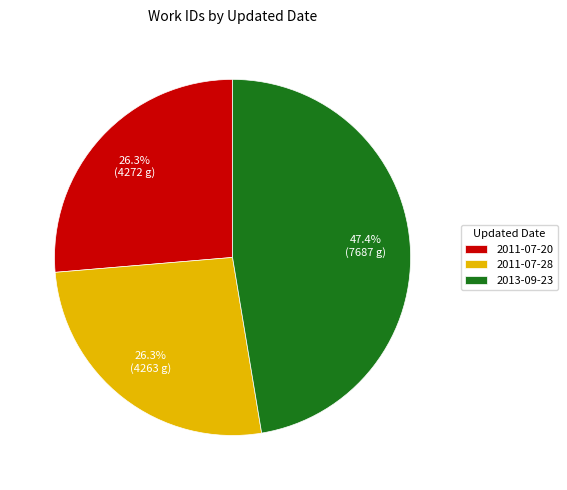

Is there any slice that represents more than half of the pie?

No